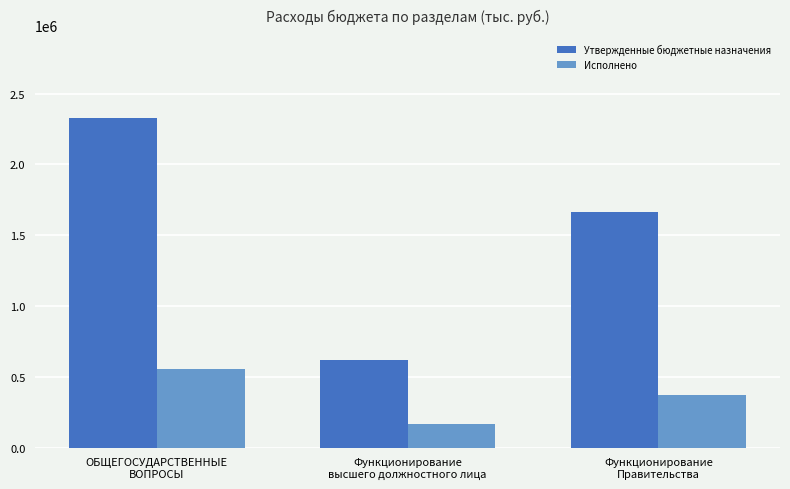

What is the difference between the second highest and minimum values in the Утвержденные бюджетные назначения series?

1045948.0